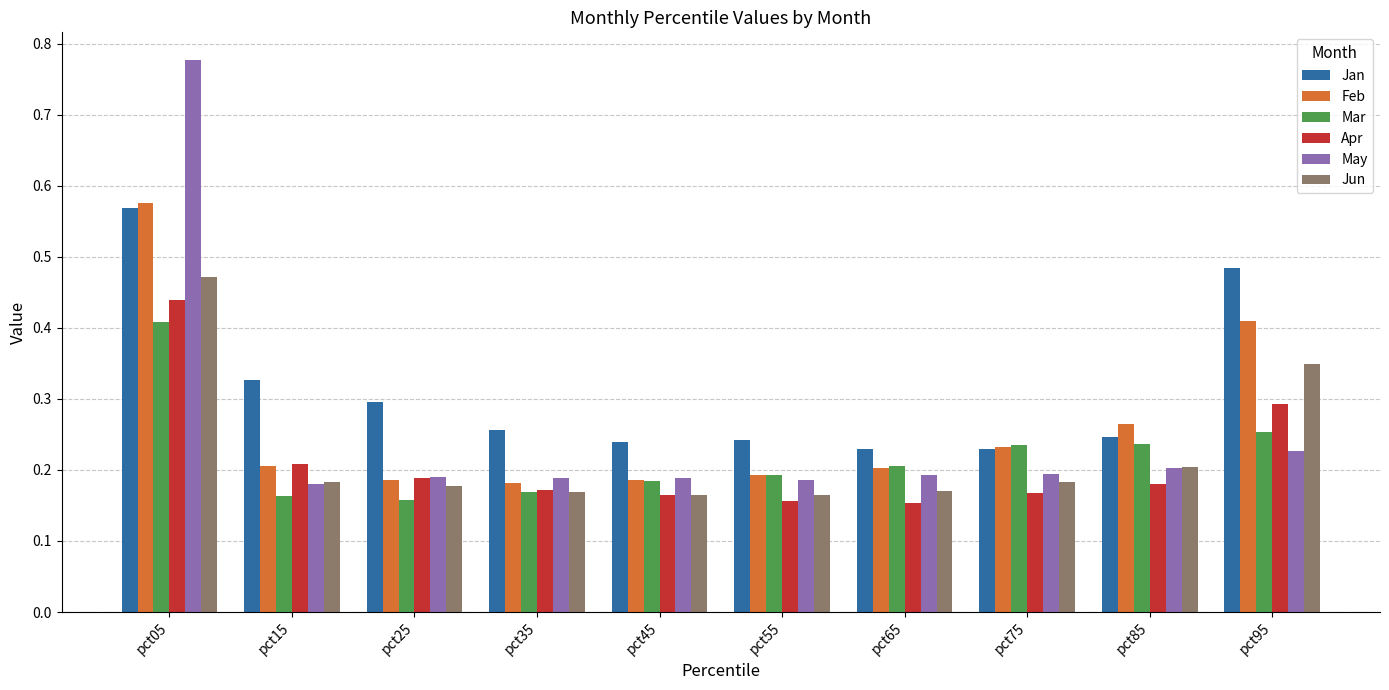

Which label corresponds to the largest value in the chart?

pct05